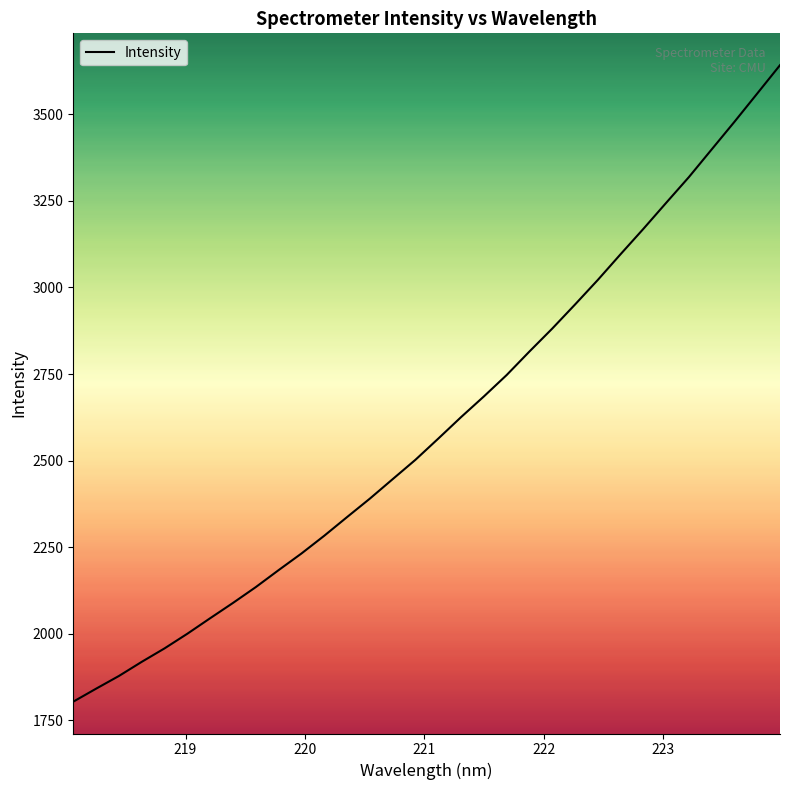

What is the minimum value shown in the chart?

1803.6